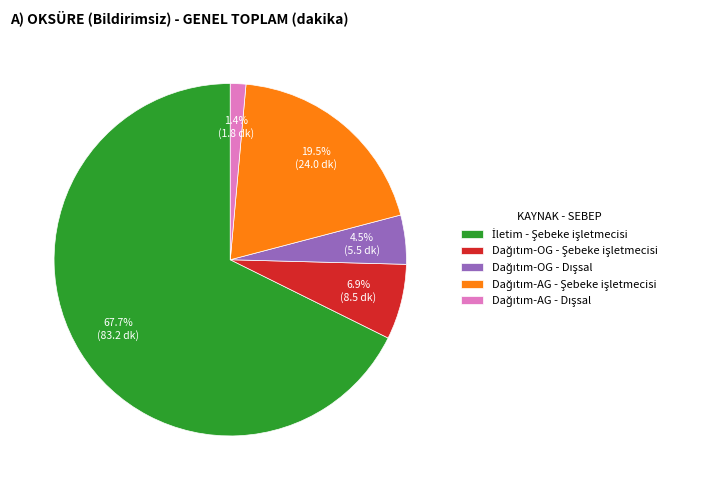

Count the number of slices in the pie.

5